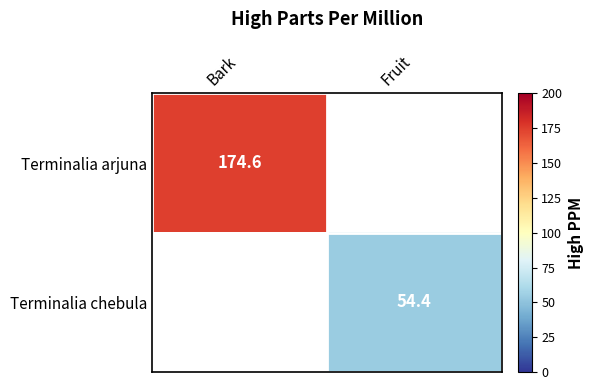

Is the value of Terminalia arjuna at Bark greater than the value of Terminalia chebula at Fruit?

Yes